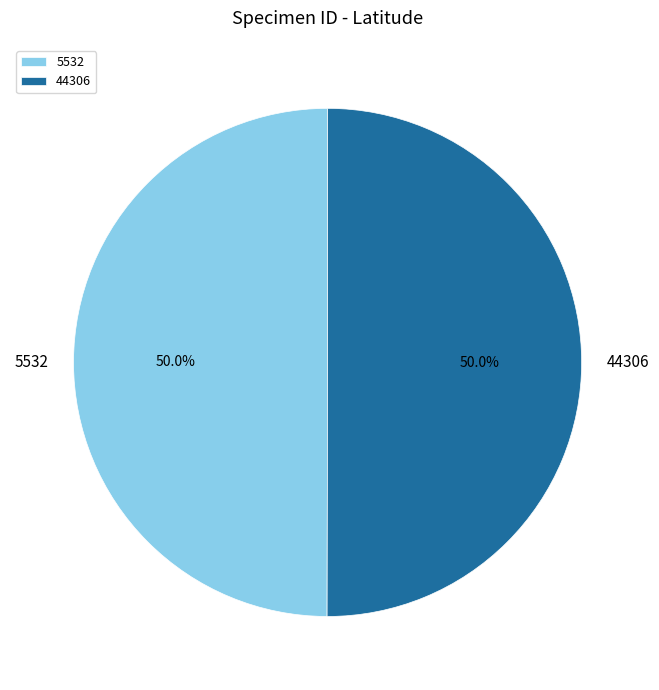

What is the ratio of the value at 44306 to the value at 5532?

1.0